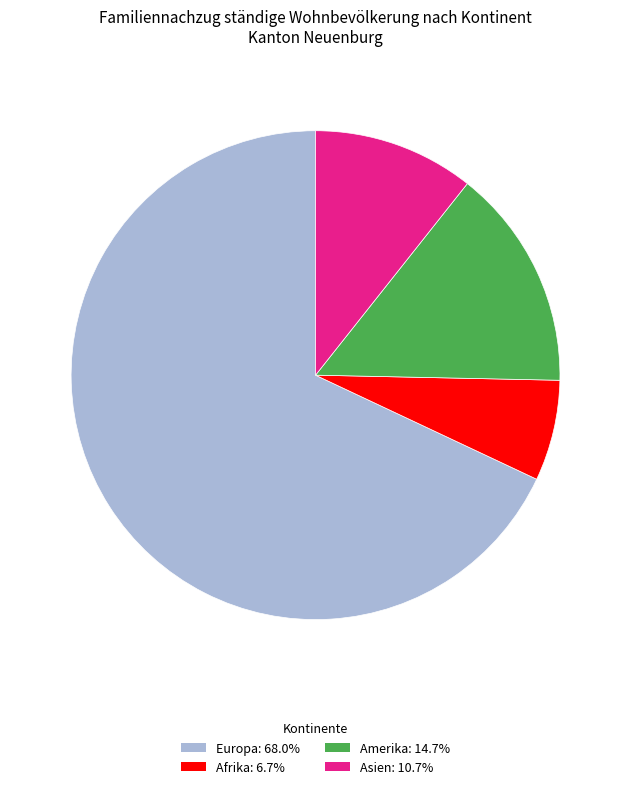

Does any single category account for the majority?

Yes